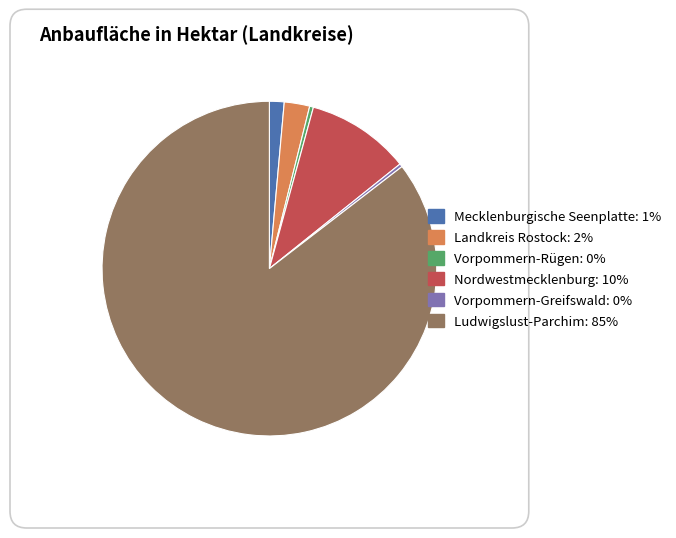

True or false: Nordwestmecklenburg accounts for 10% of the total.

True